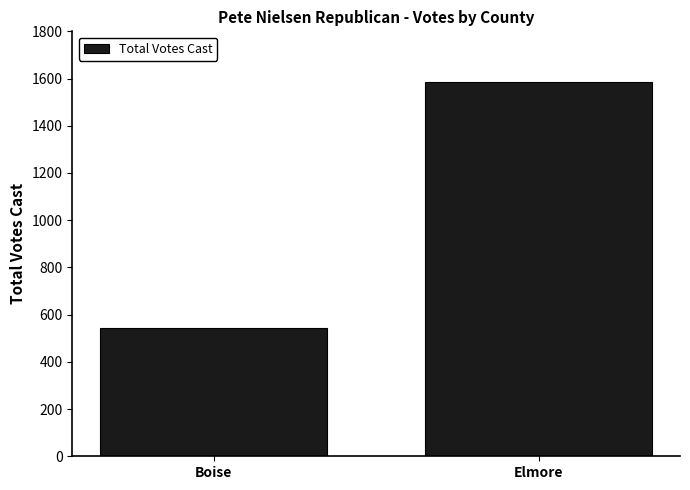

What is the change in value from Boise to Elmore?

+1043